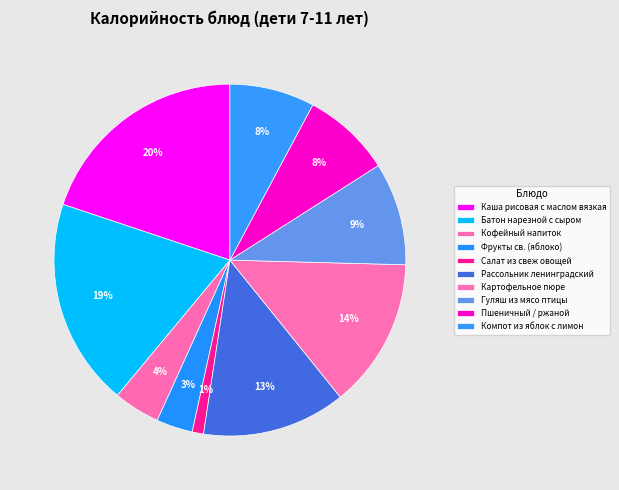

What percentage is NOT represented by Картофельное пюре?

86.2%